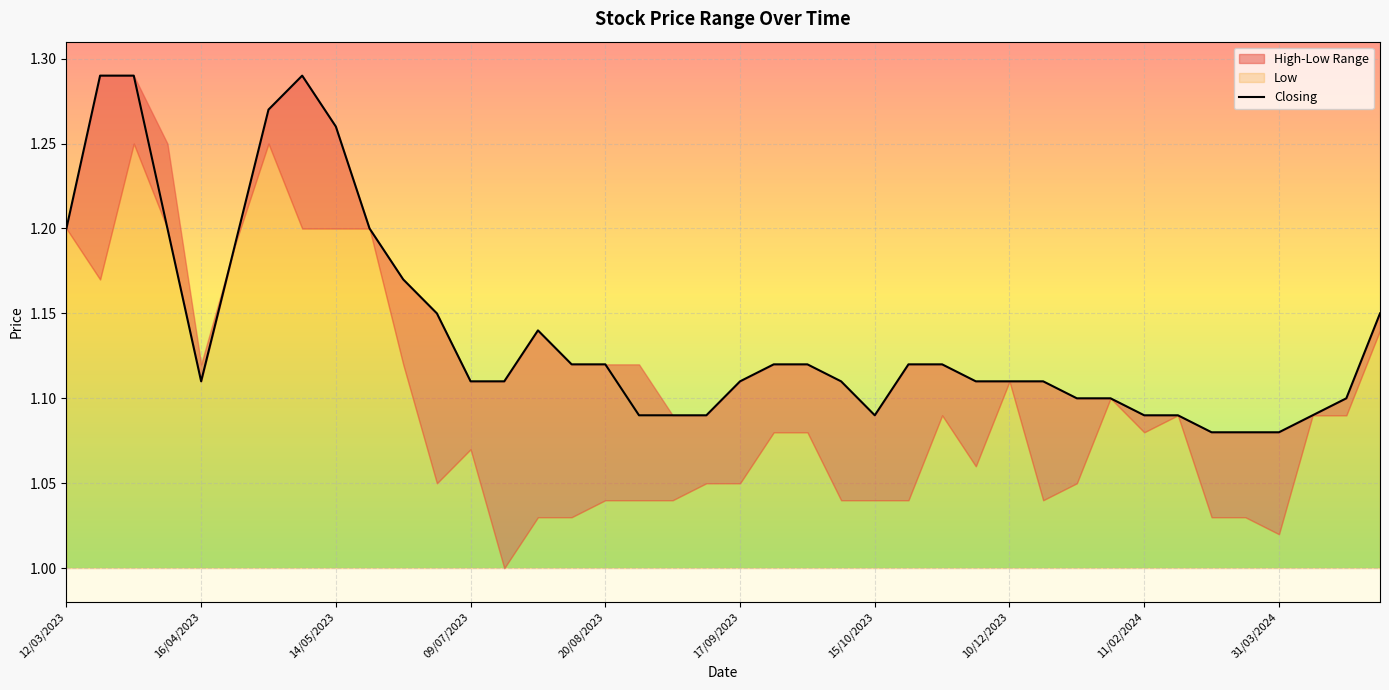

What is the sum of all values?

45.6